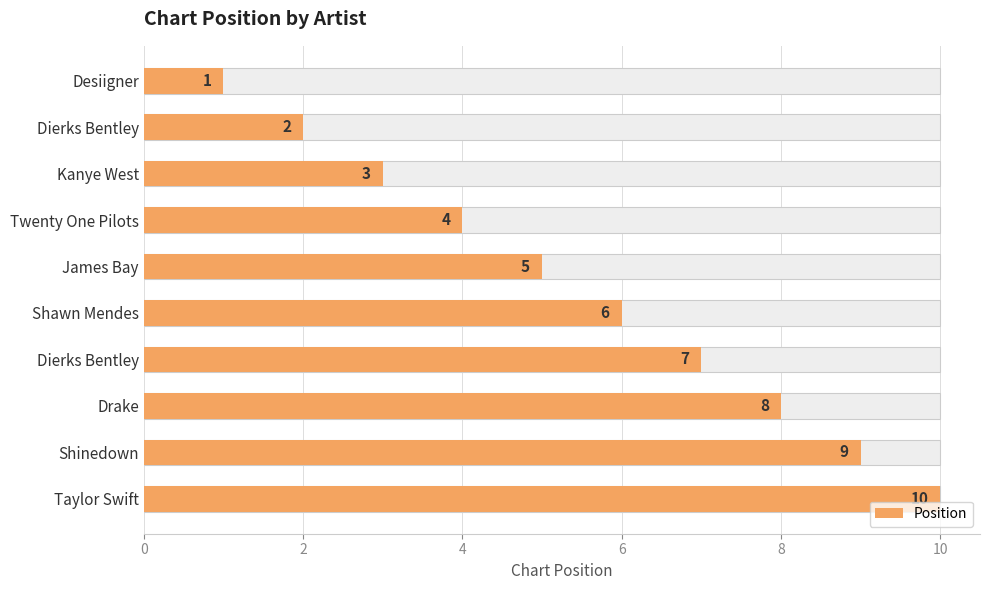

How many values are between 3 and 8?

6